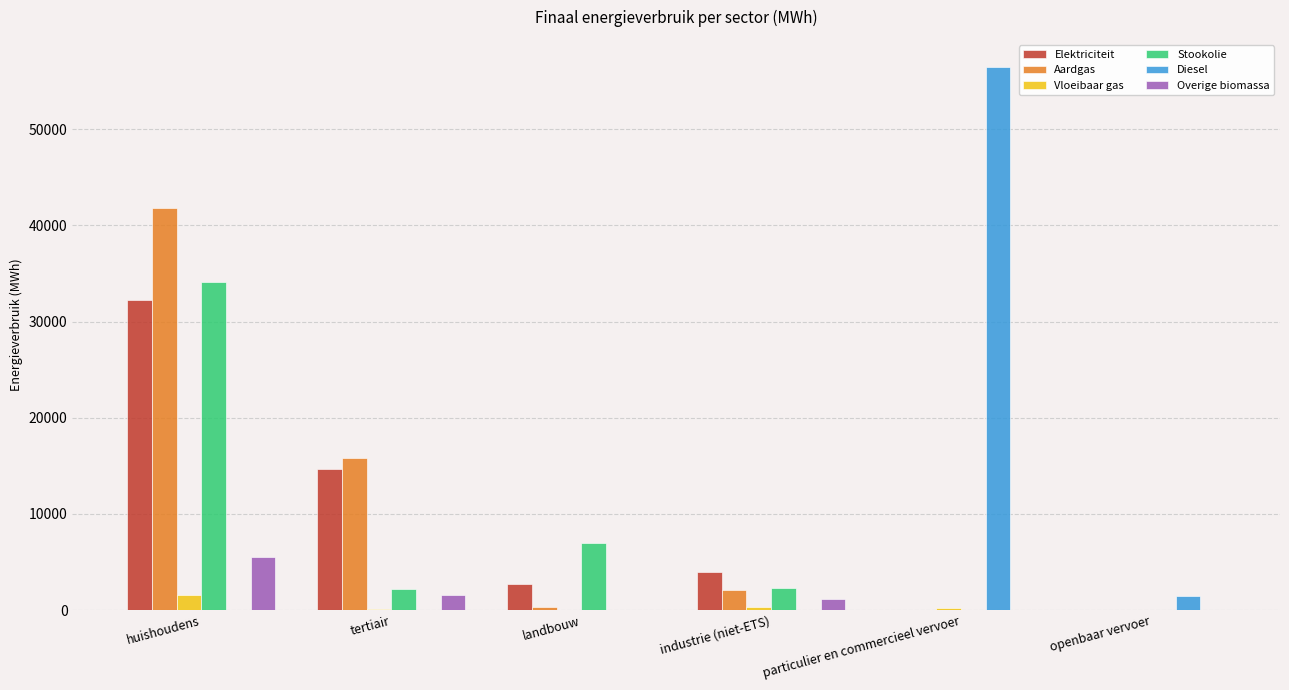

At which label is Aardgas closest to 20879?

tertiair